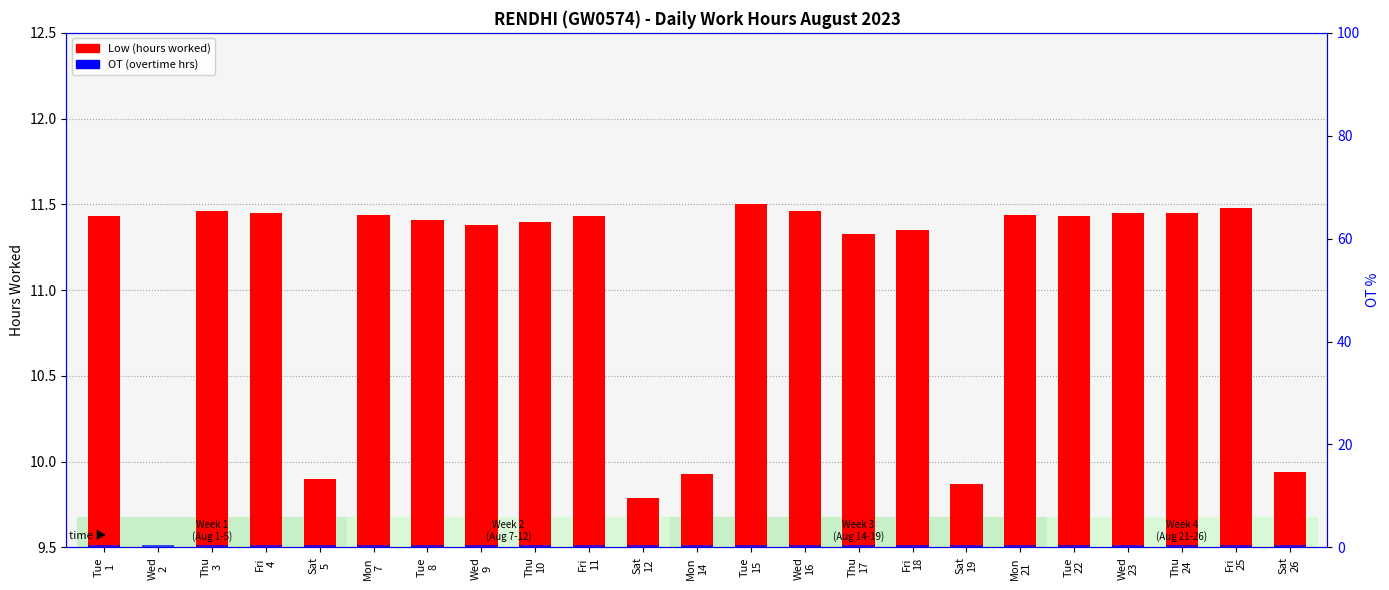

What is the average value of the OT (overtime hrs) series?

0.5